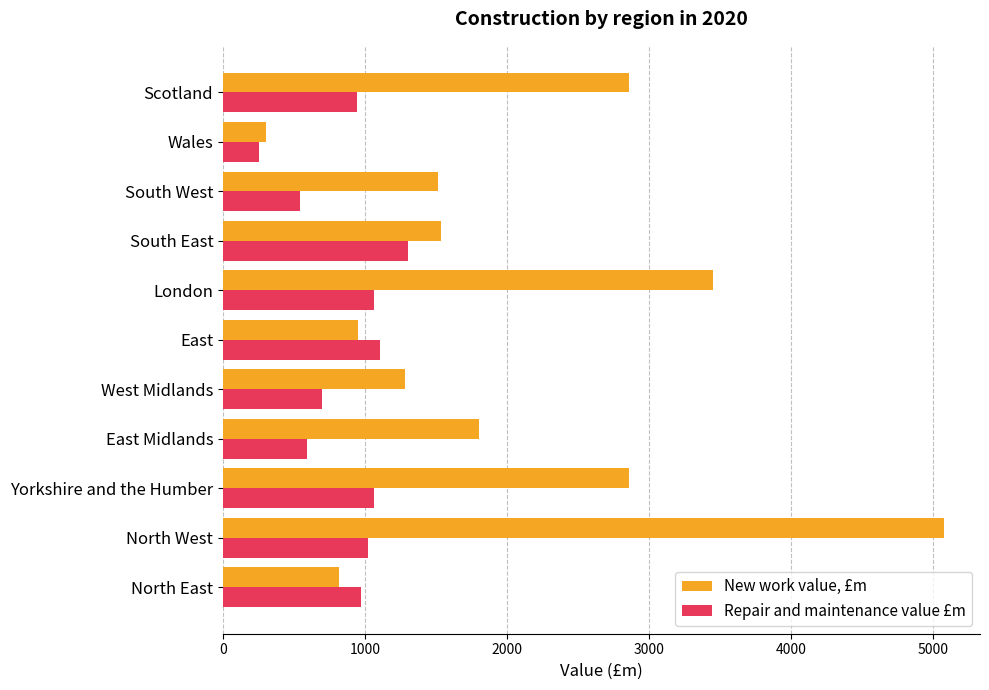

What is the minimum value shown in the chart?

251